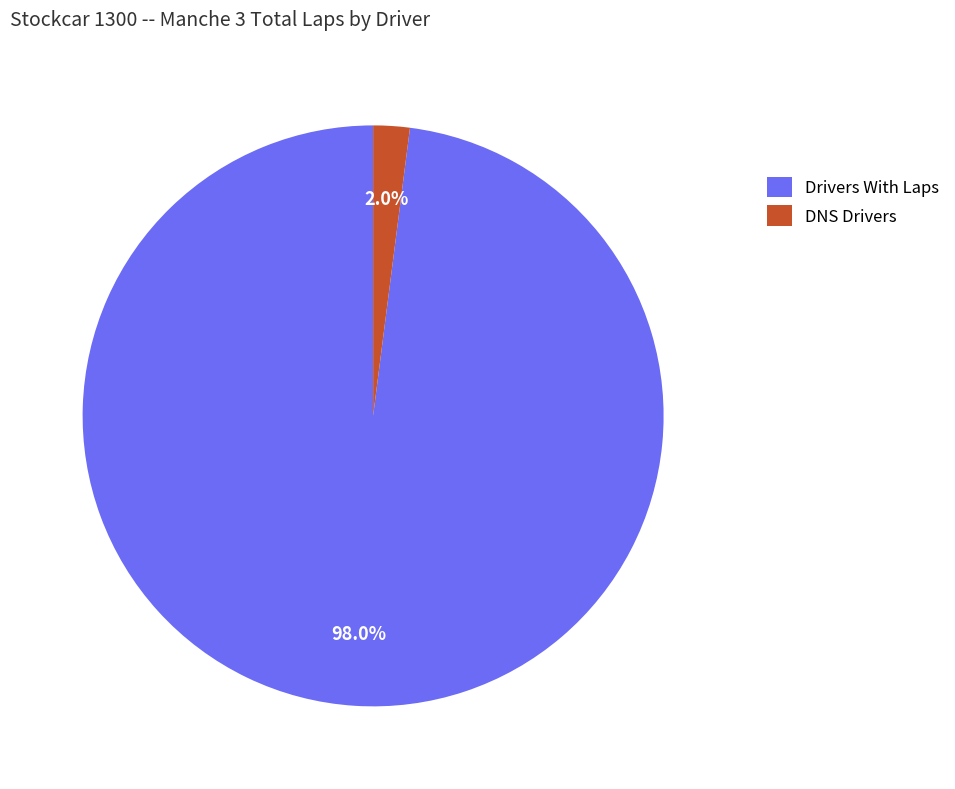

Which category has the smallest portion of the pie?

DNS Drivers